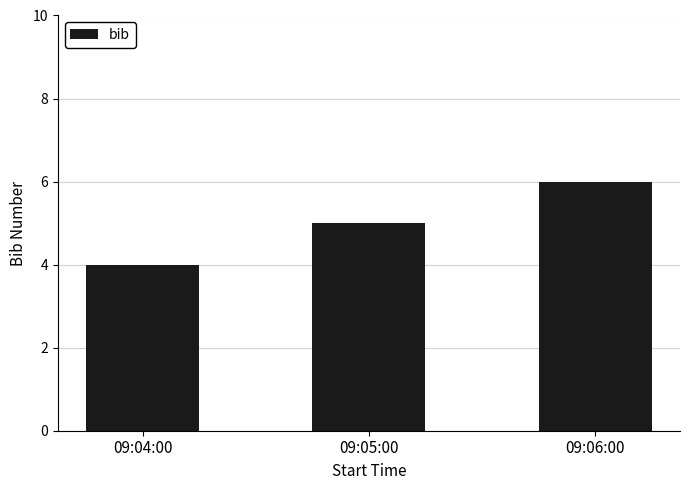

Does the chart contain stacked bars?

No